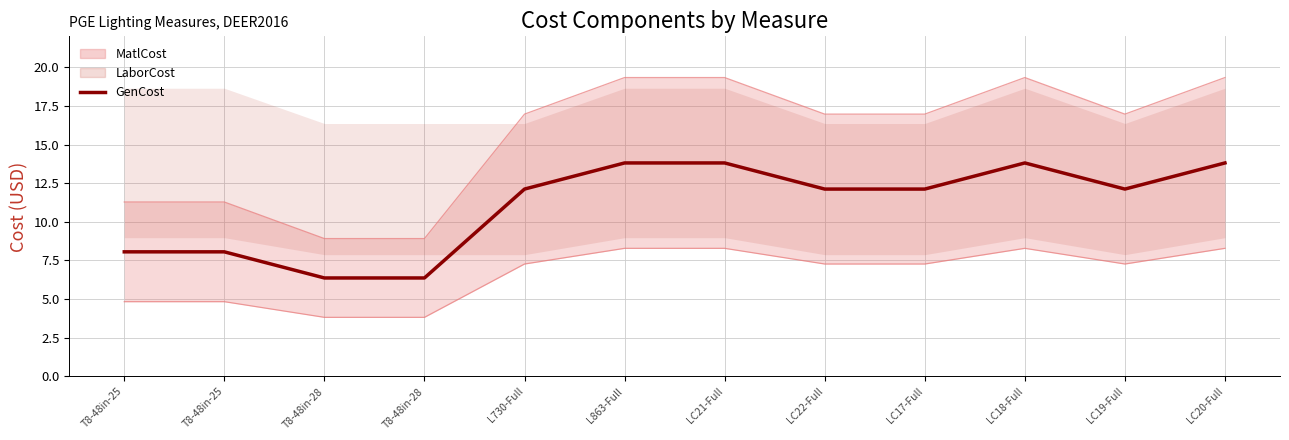

Which category has the lowest value across all series?

T8-48in-28